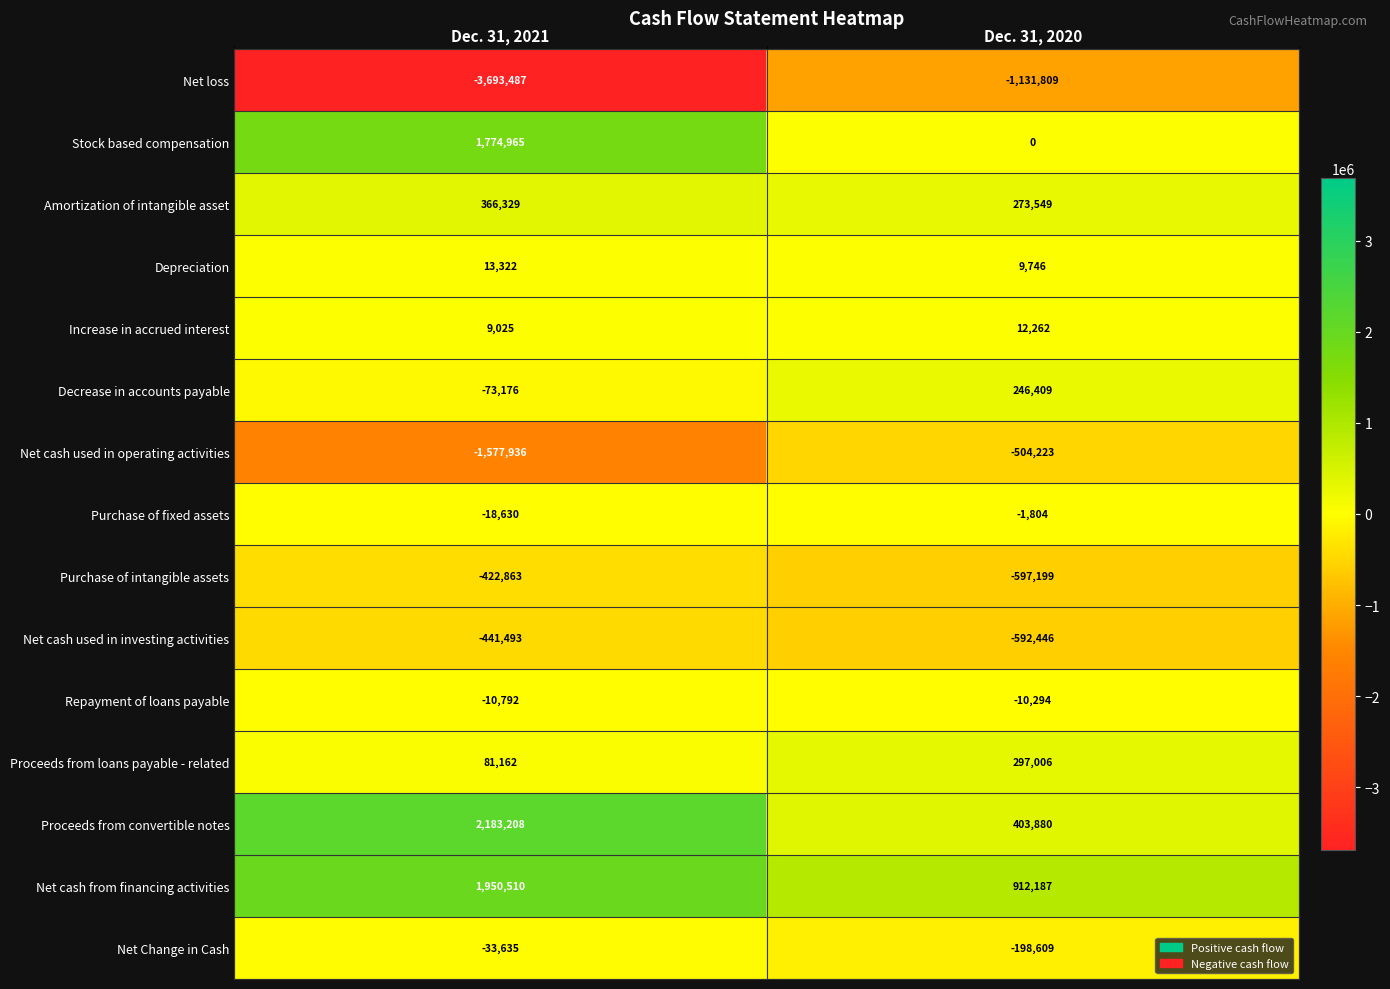

What is the difference between the Amortization of intangible asset values at Dec. 31, 2021 and Dec. 31, 2020?

92780